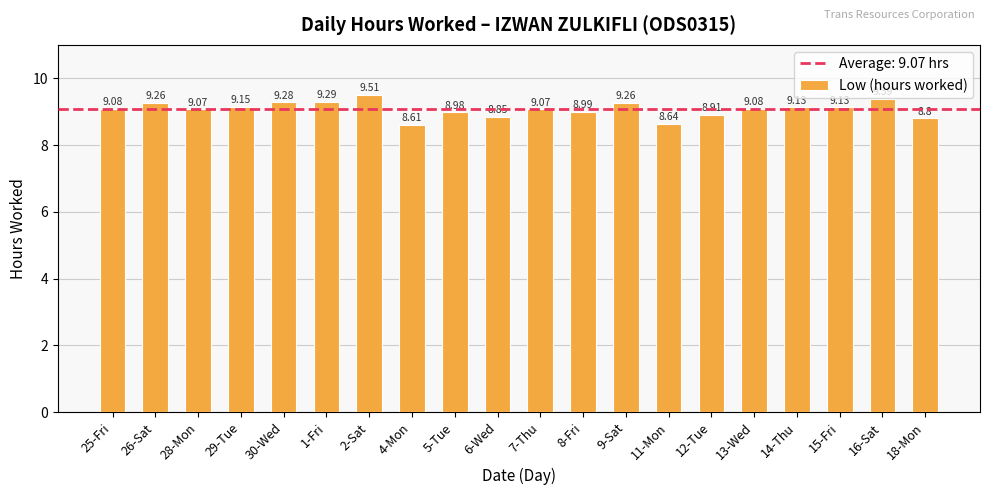

Where is the data nearest to the value 9?

8-Fri